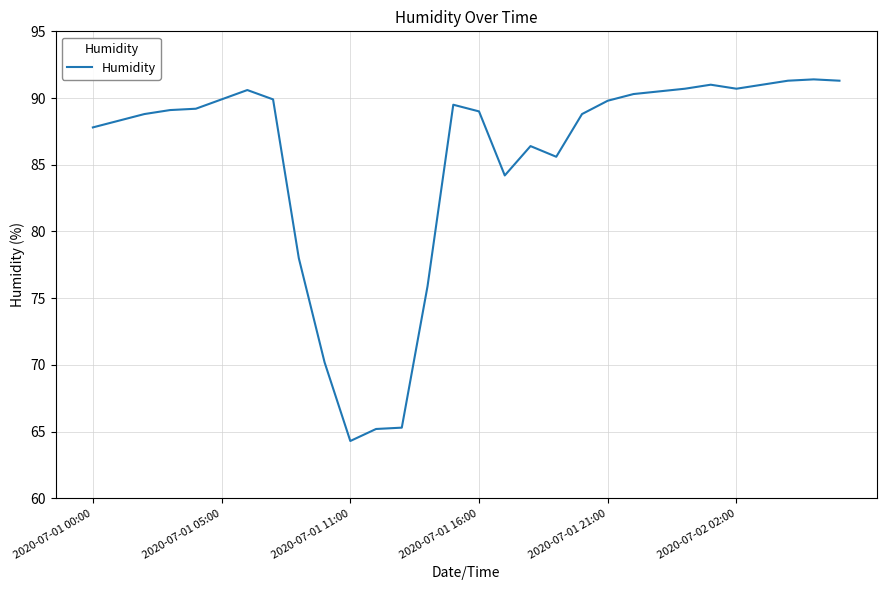

What is the greatest value displayed?

91.4